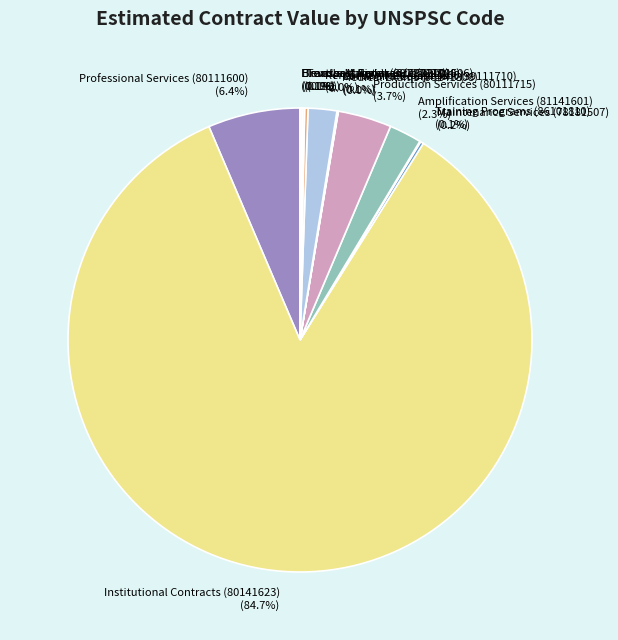

What portion of the pie excludes Institutional Contracts (80141623) (84.7%)?

15.3%